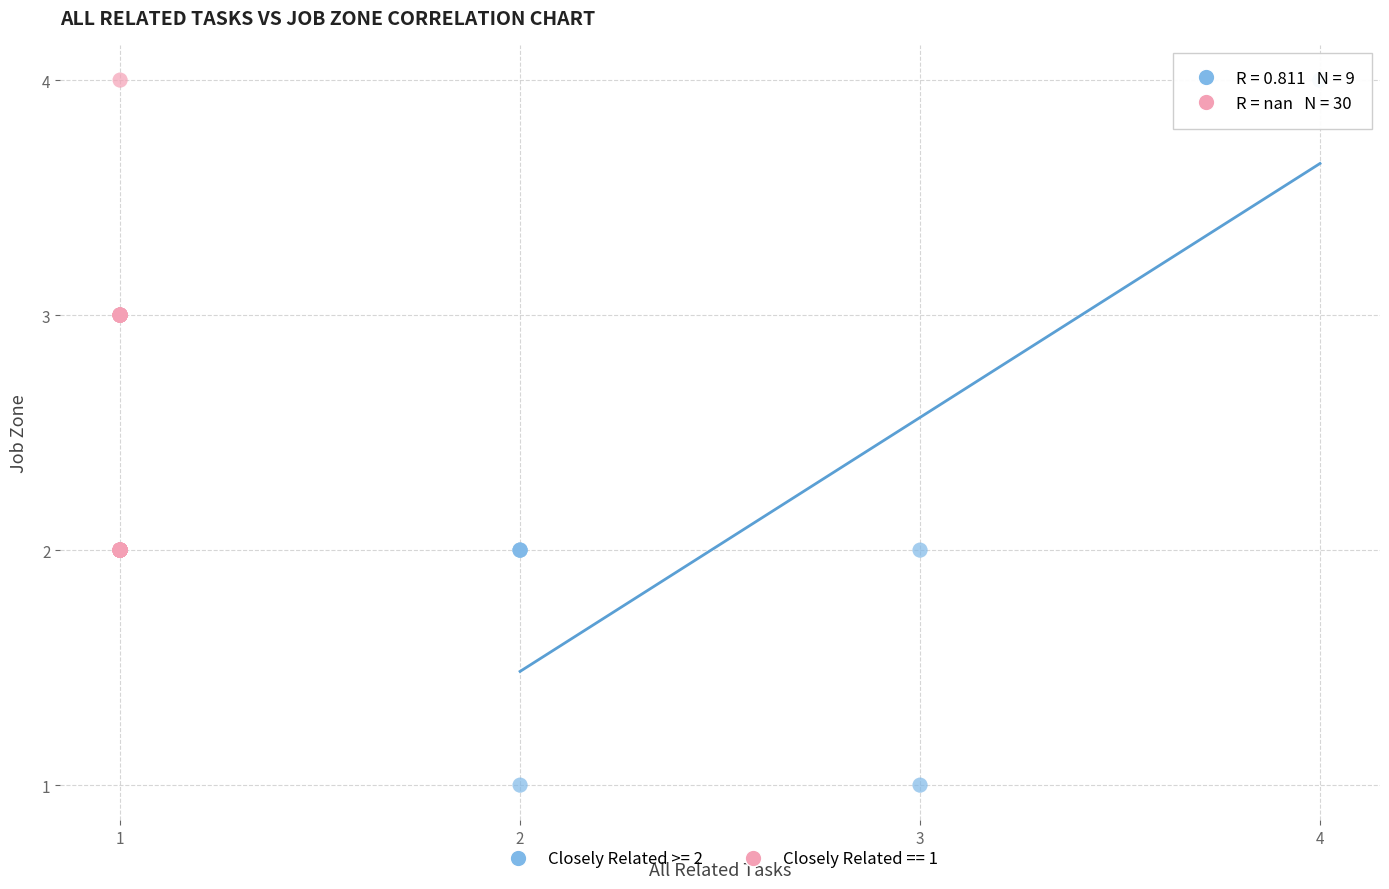

Which series has the widest spread of Y values?

Closely Related >= 2